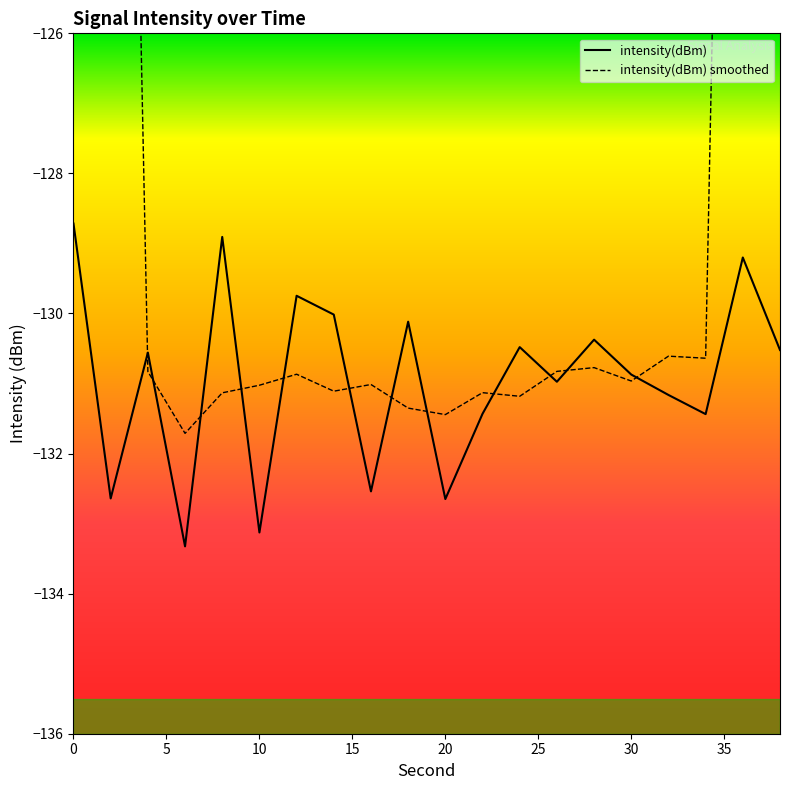

What are all the series names shown in the legend?

intensity(dBm), intensity(dBm) smoothed